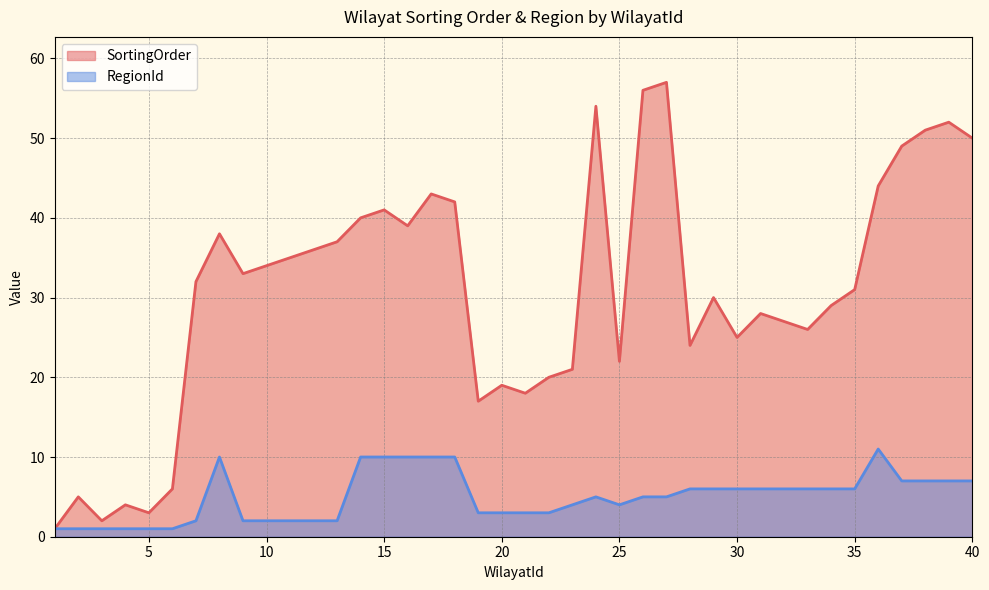

What is the highest value of the RegionId series?

11